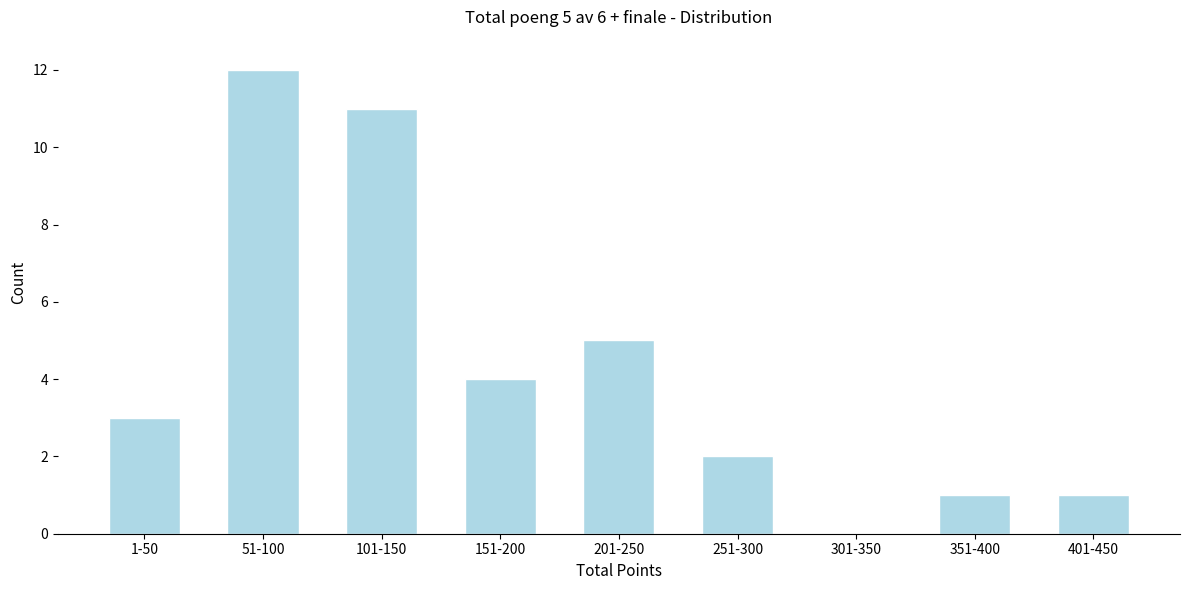

Reading right to left, what are all the values shown in this chart?

401-450=1	351-400=1	301-350=0	251-300=2	201-250=5	151-200=4	101-150=11	51-100=12	1-50=3